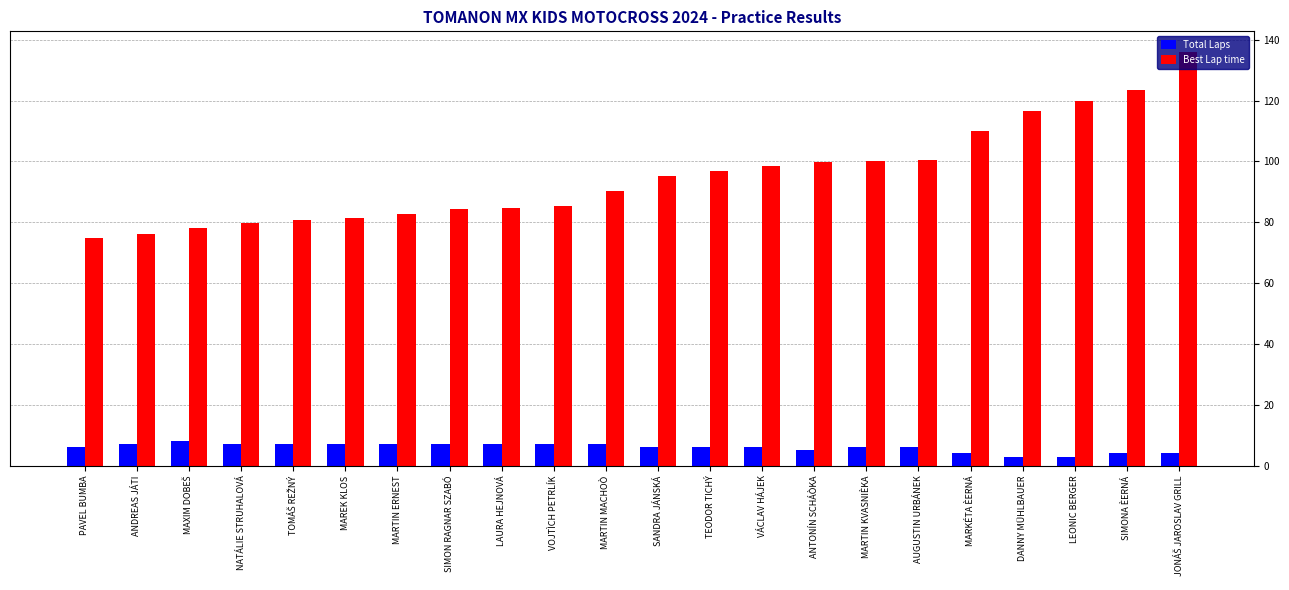

Which series has the largest total across all categories?

Best Lap time